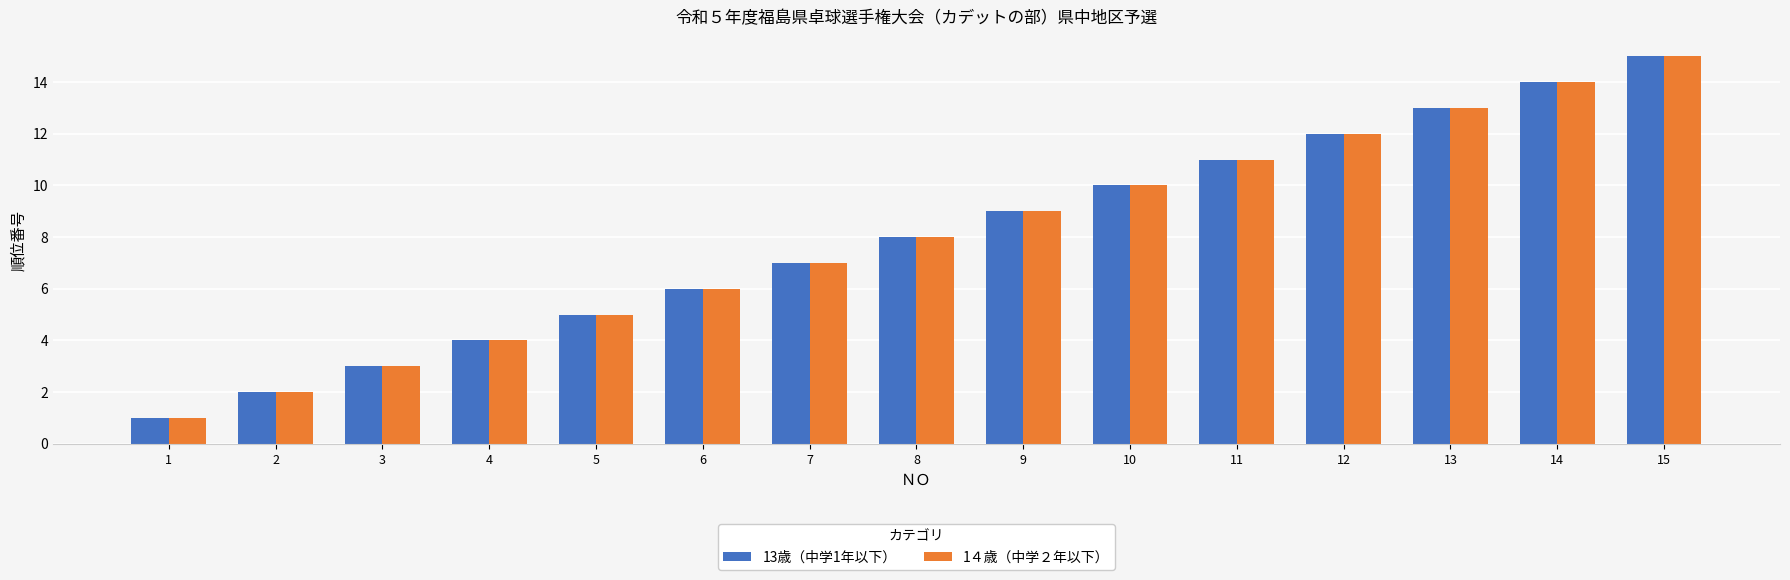

Reading right to left, extract all data points from this chart.

13歳（中学1年以下）: 15=15	14=14	13=13	12=12	11=11	10=10	9=9	8=8	7=7	6=6	5=5	4=4	3=3	2=2	1=1
1４歳（中学２年以下）: 15=15	14=14	13=13	12=12	11=11	10=10	9=9	8=8	7=7	6=6	5=5	4=4	3=3	2=2	1=1